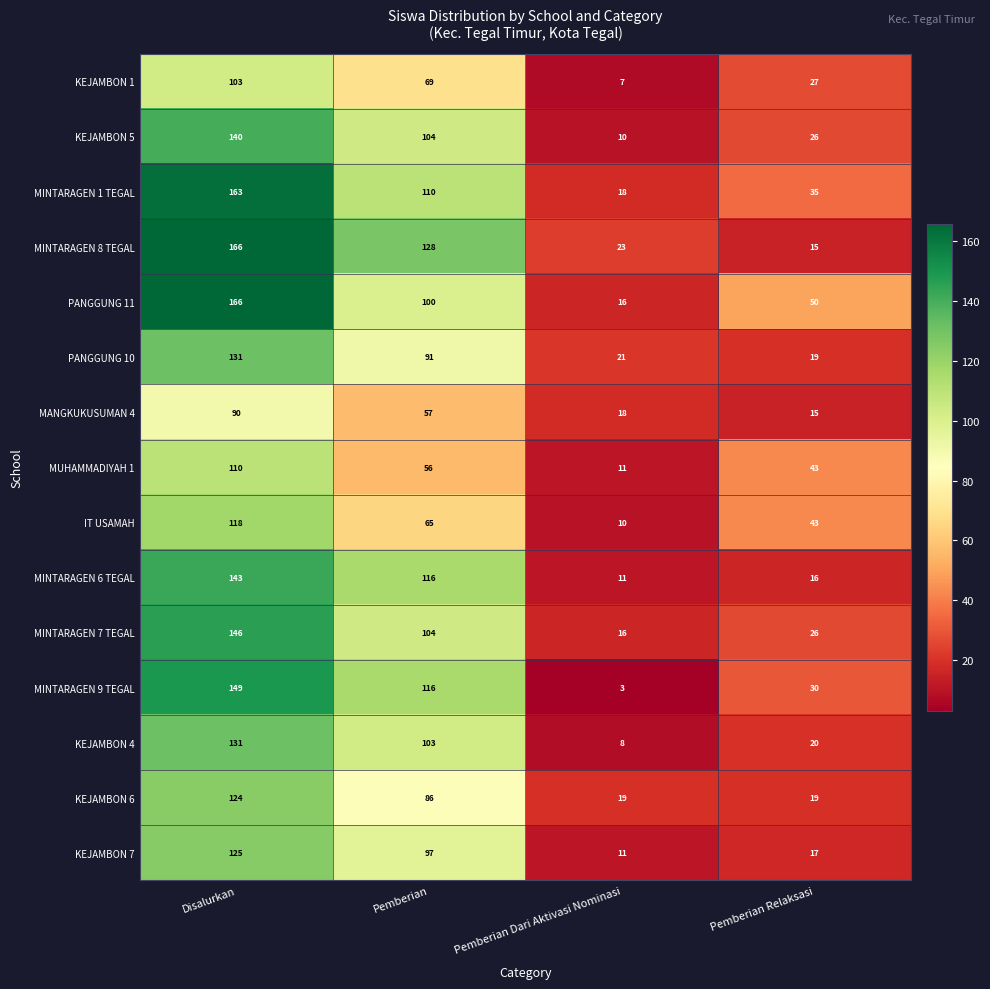

What is the maximum value shown in the chart?

166